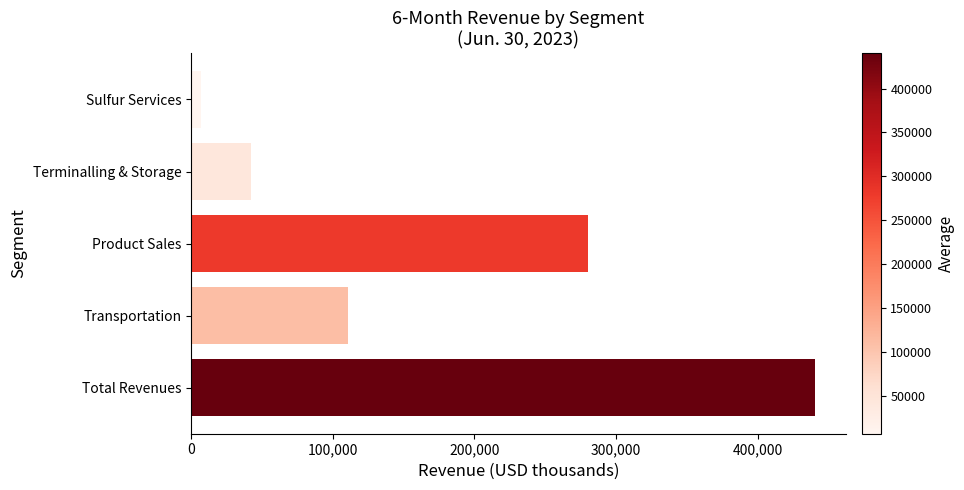

Rank the categories by value from highest to lowest.

Total Revenues, Product Sales, Transportation, Terminalling & Storage, Sulfur Services